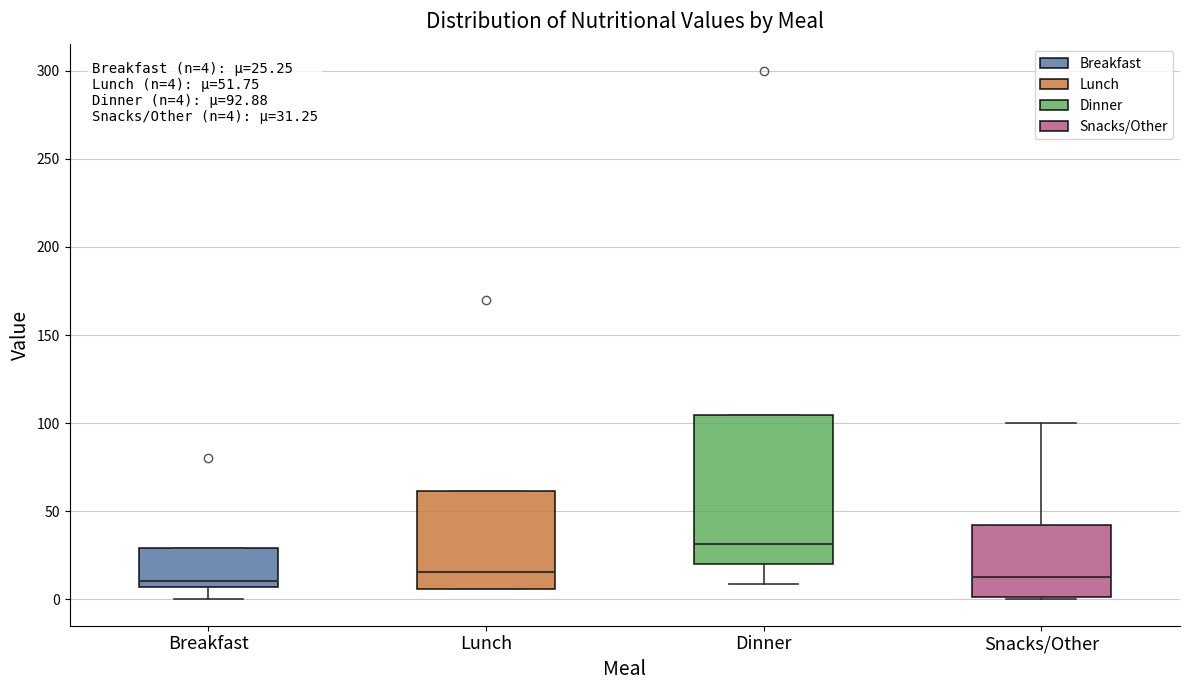

Comparing the boxes themselves (not the whiskers), which one is the tallest?

Dinner